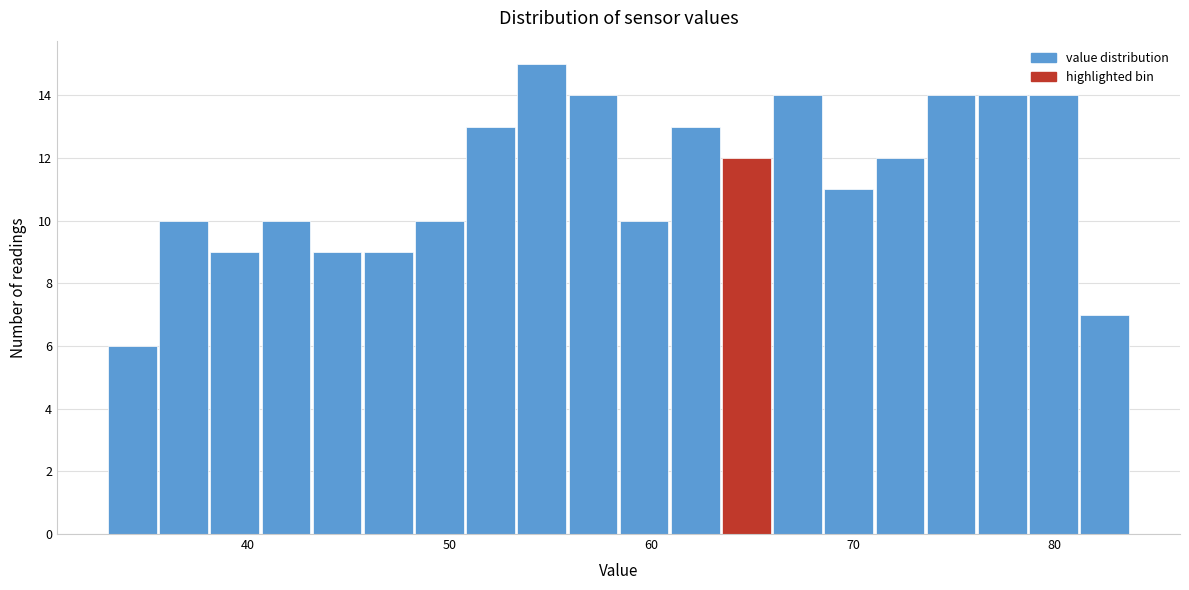

Read against the x-axis, roughly where is the centre of the tallest bar?

55